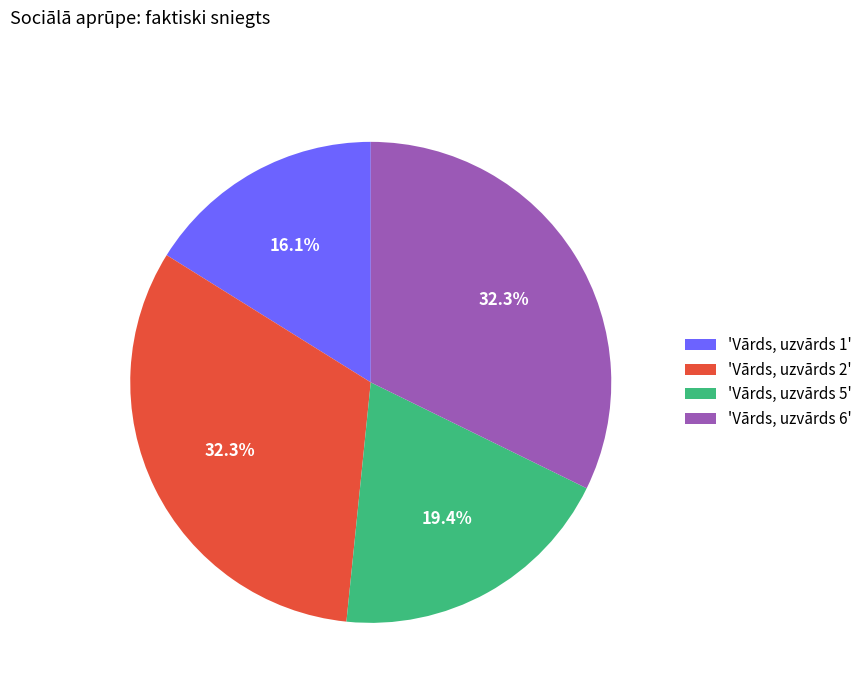

Between 'Vārds, uzvārds 6' and 'Vārds, uzvārds 1', which is larger?

'Vārds, uzvārds 6'